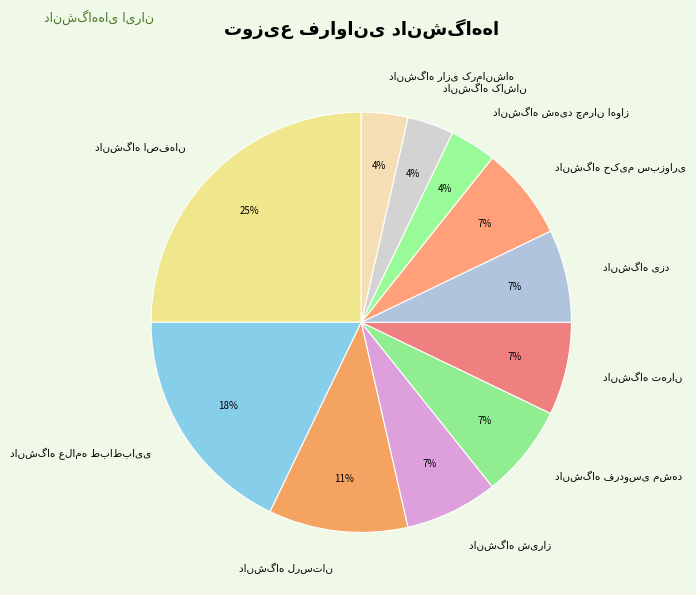

Is there a majority slice in this chart?

No